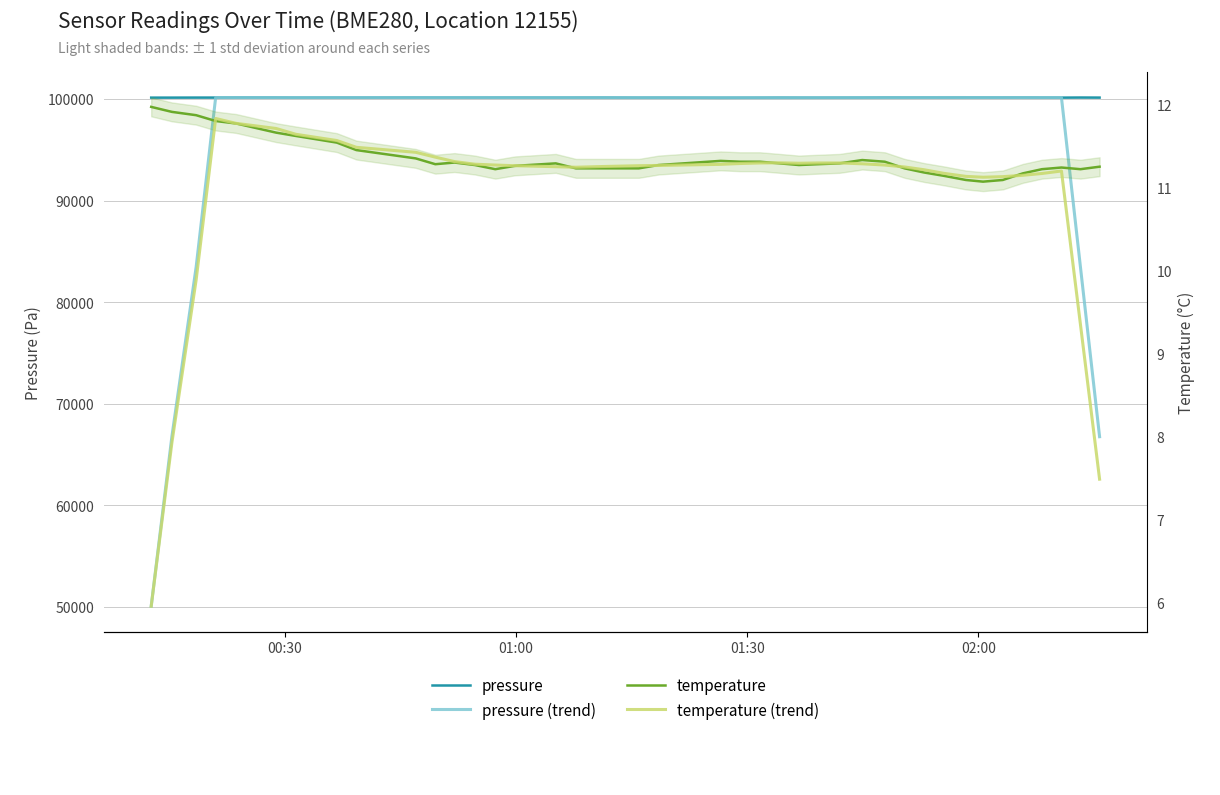

Reading left to right, transcribe all the data shown in this chart.

pressure: 100127.1	100128.0	100132.4	100131.9	100137.2	100137.0	100128.6	100132.1	100127.9	100141.7	100138.6	100139.8	100133.1	100137.2	100137.9	100129.9	100131.1	100134.1	100120.0	100123.2	100110.9	100113.9	100117.8	100125.3	100120.2	100119.8	100122.7	100127.6	100138.9	100136.7	100139.6	100134.6	100137.9	100137.2	100134.9	100138.3	100132.0	100128.1	100137.6	100131.0
pressure (trend): 50064.6	66753.2	83442.8	100132.3	100132.5	100133.2	100132.5	100134.1	100134.3	100134.8	100135.5	100136.4	100138.0	100136.1	100134.8	100133.9	100131.7	100129.4	100124.9	100122.2	100120.0	100118.5	100118.6	100118.0	100119.9	100122.2	100125.7	100127.6	100130.9	100133.3	100135.9	100137.5	100136.8	100137.1	100135.8	100134.7	100134.7	100133.7	83444.5	66754.8
temperature: 12.0	11.9	11.9	11.8	11.8	11.7	11.6	11.5	11.4	11.3	11.3	11.3	11.3	11.2	11.3	11.3	11.2	11.2	11.2	11.3	11.3	11.3	11.3	11.3	11.3	11.3	11.3	11.3	11.3	11.2	11.2	11.1	11.1	11.1	11.1	11.2	11.2	11.2	11.2	11.2
temperature (trend): 6.0	7.9	9.9	11.8	11.8	11.7	11.6	11.6	11.5	11.4	11.4	11.3	11.3	11.3	11.3	11.2	11.2	11.3	11.3	11.3	11.3	11.3	11.3	11.3	11.3	11.3	11.3	11.3	11.3	11.2	11.2	11.2	11.1	11.1	11.1	11.1	11.2	11.2	9.3	7.5